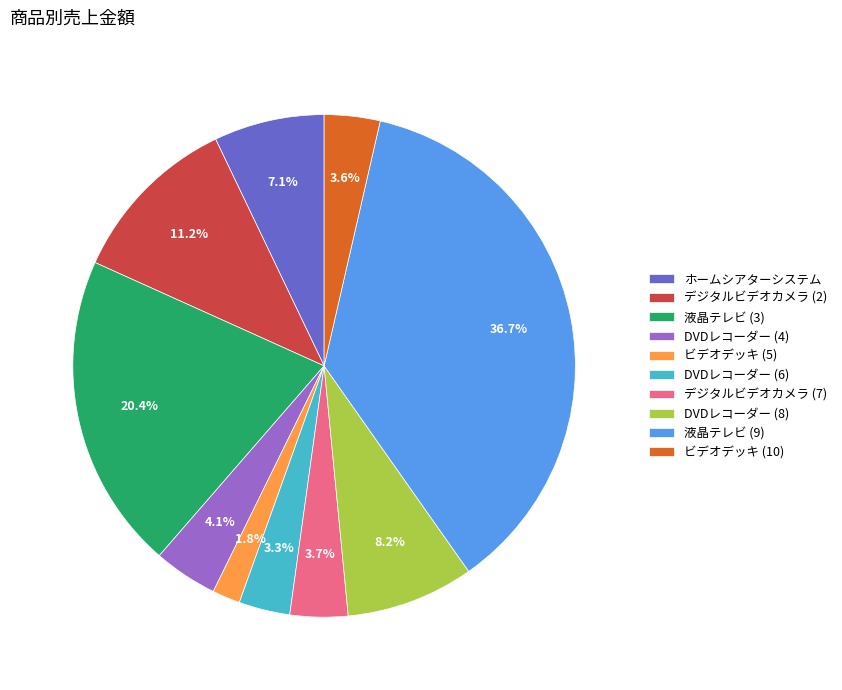

Is there any slice that represents more than half of the pie?

No